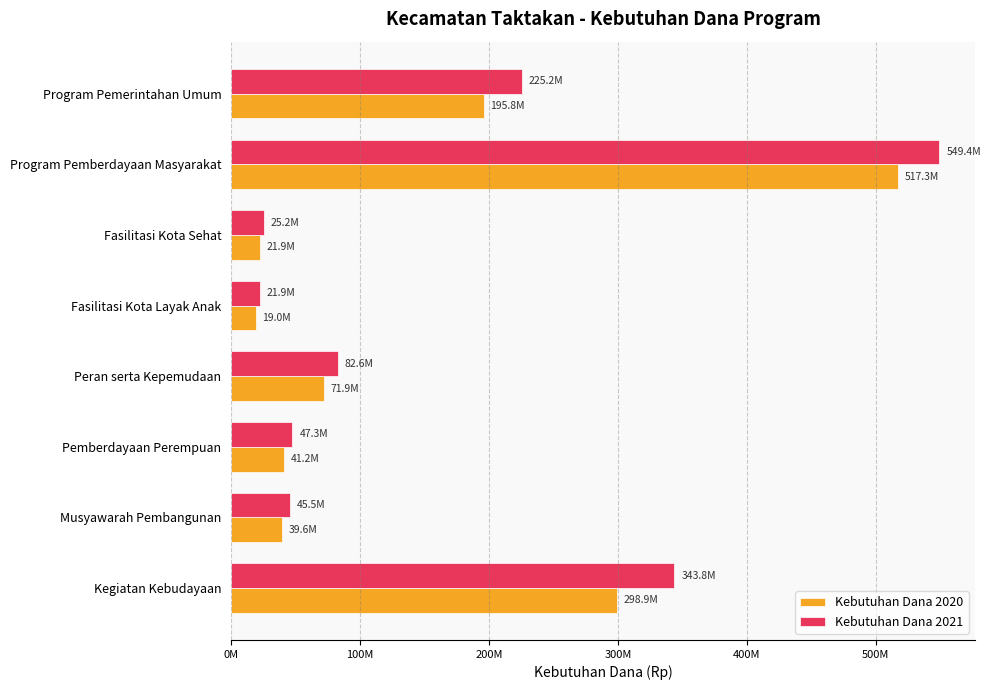

What is the greatest value displayed?

549406750